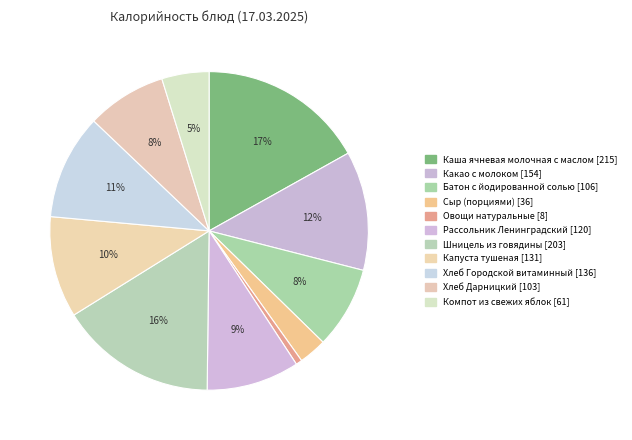

What percentage is the Шницель из говядины slice, to the nearest percent?

16%